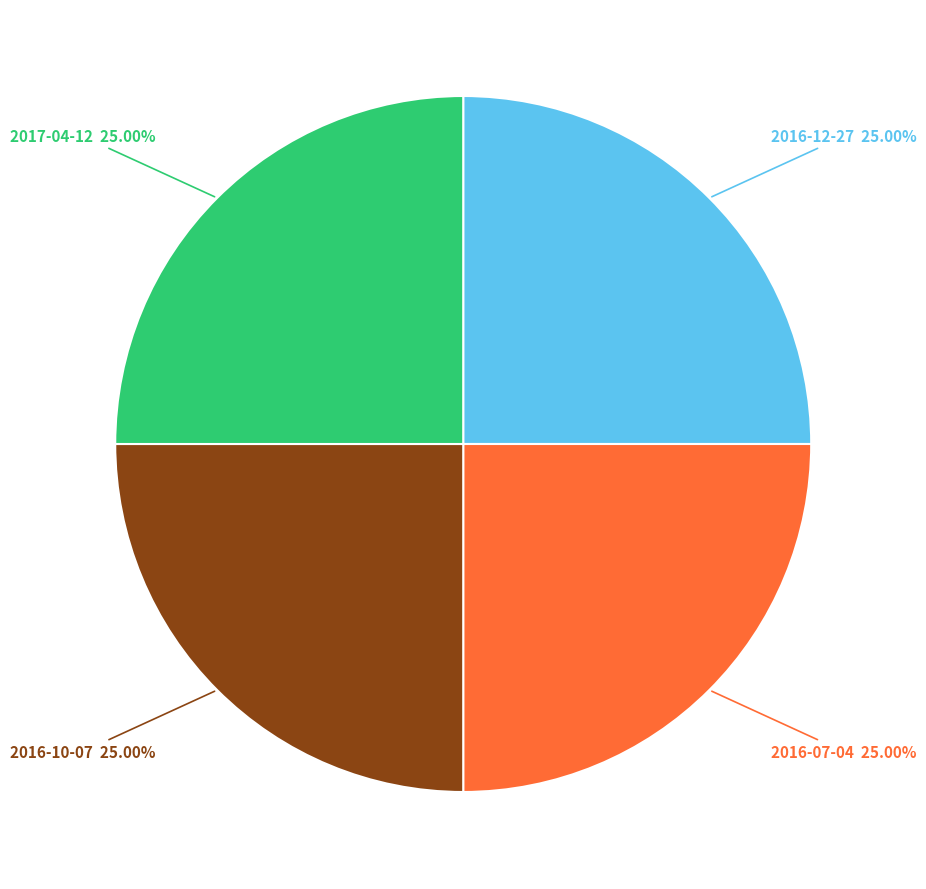

Does 2016-10-07 represent more than half of the total?

No